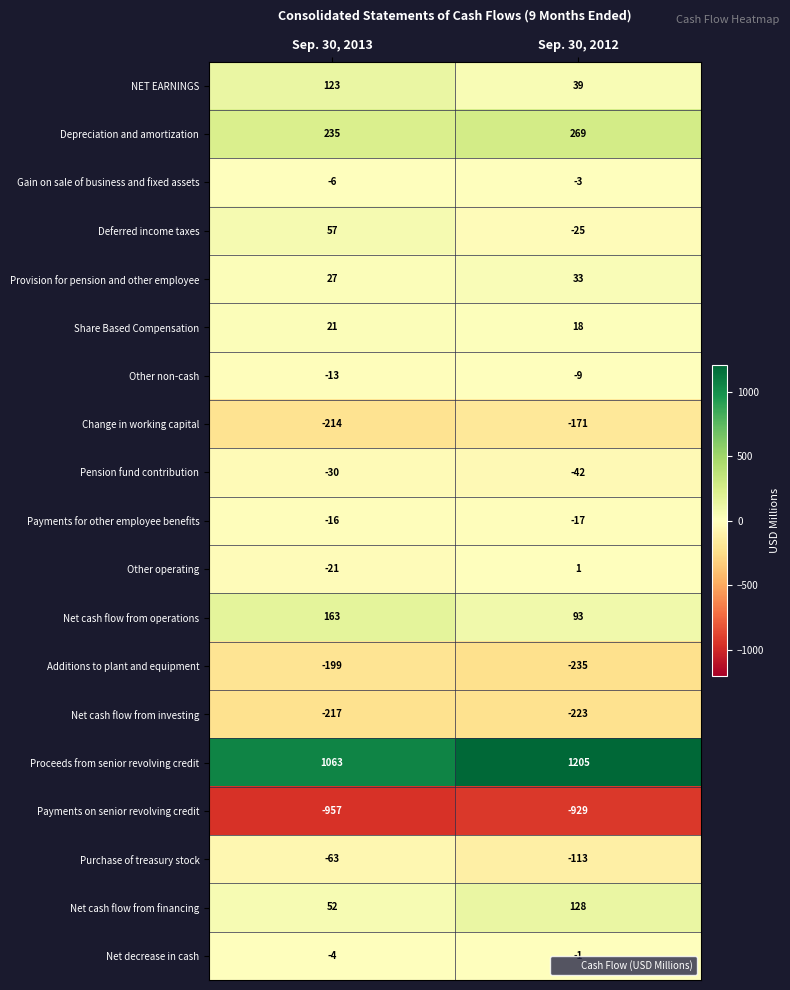

The Gain on sale of business and fixed assets series shows -5 at Sep. 30, 2012. True or false?

False